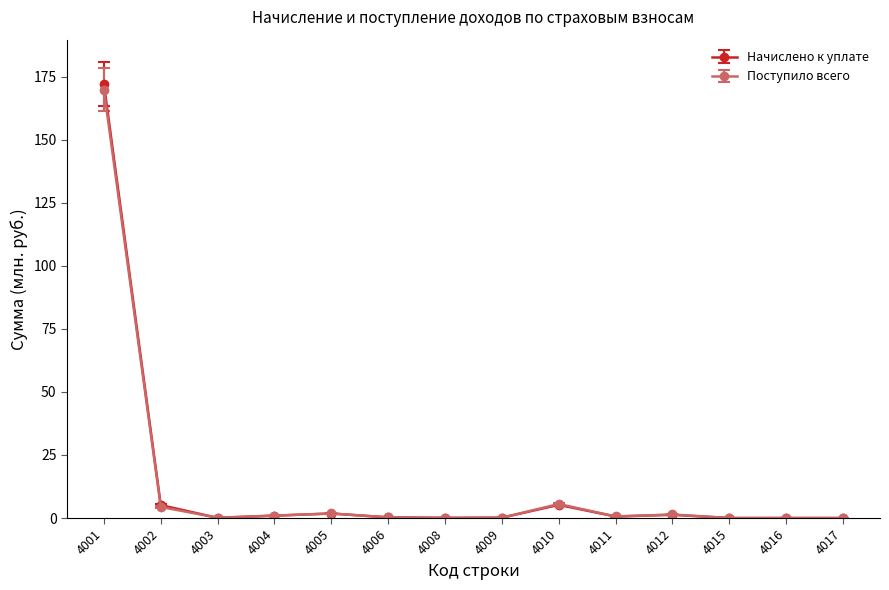

What is the sum of the Начислено к уплате values at 4001 and 4010?

177.2